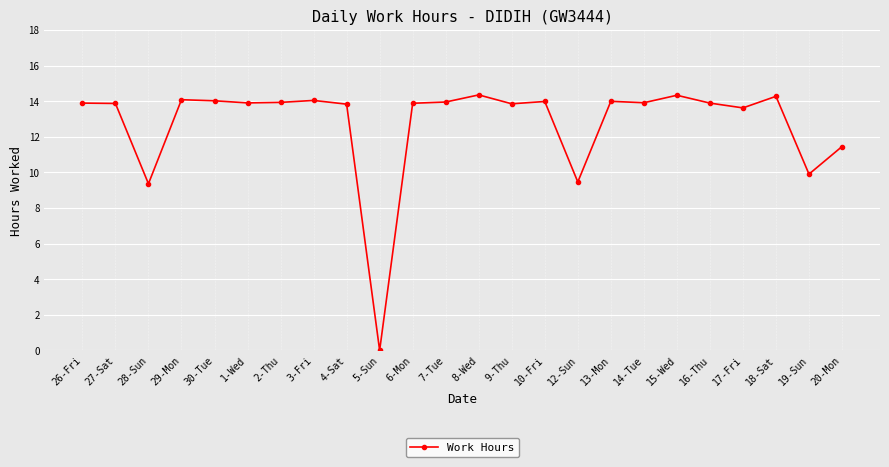

Is this an area chart (filled region under the line)?

No